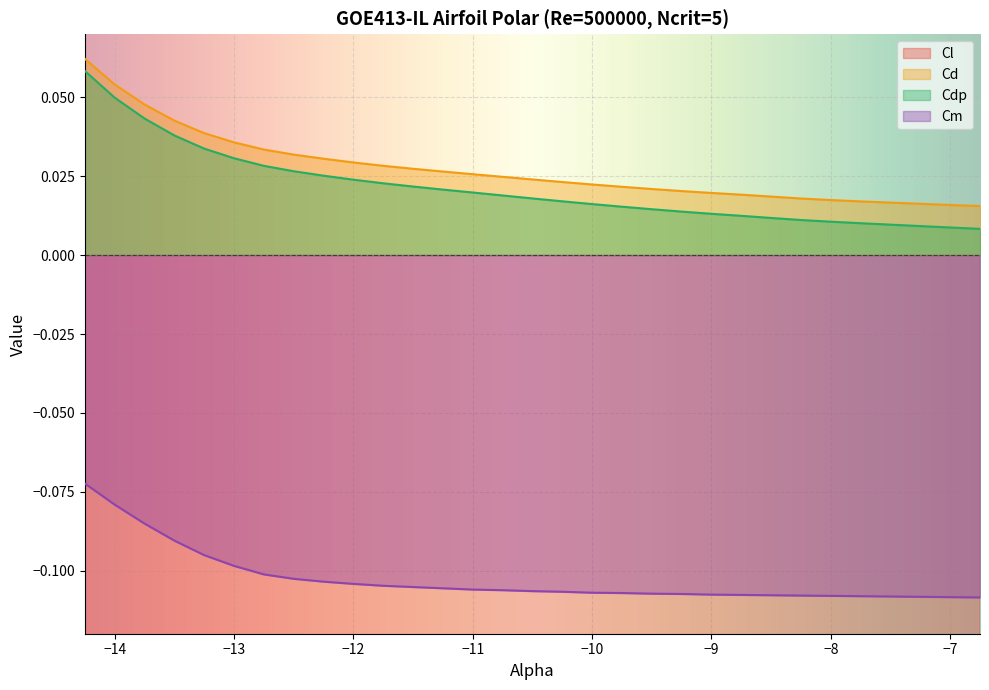

Rank the series at -11.5 from lowest to highest value.

Cl, Cm, Cdp, Cd